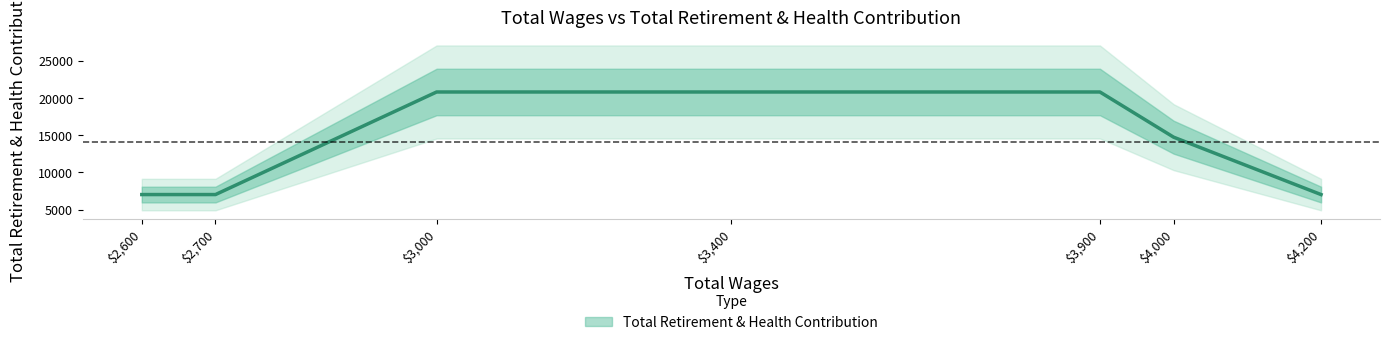

True or false: there are more than 2 points higher than both neighbors.

False